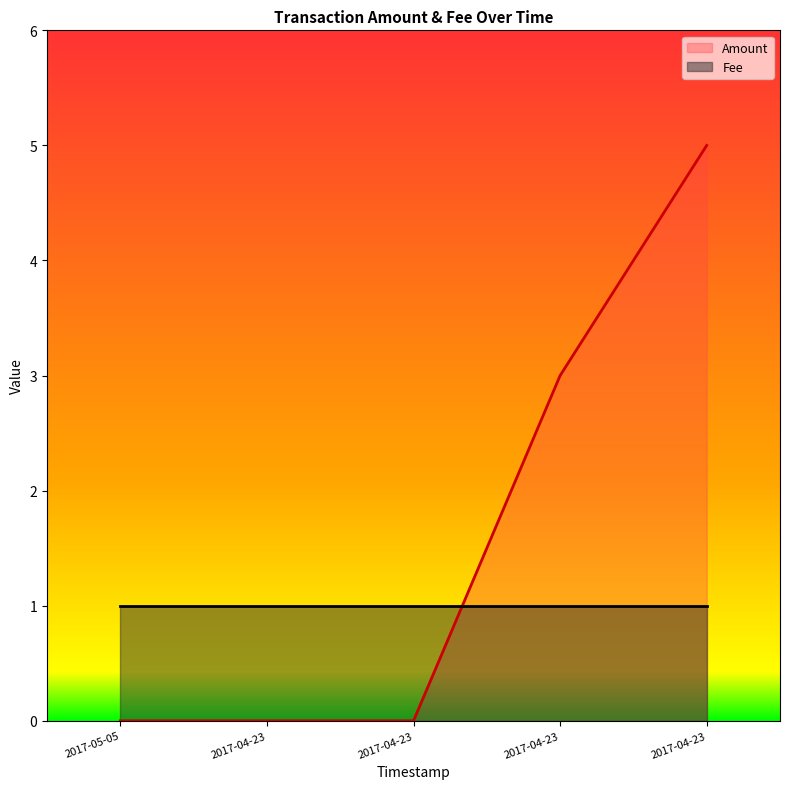

List the labels in order of value, largest first.

2017-04-23, 2017-04-23, 2017-05-05, 2017-04-23, 2017-04-23